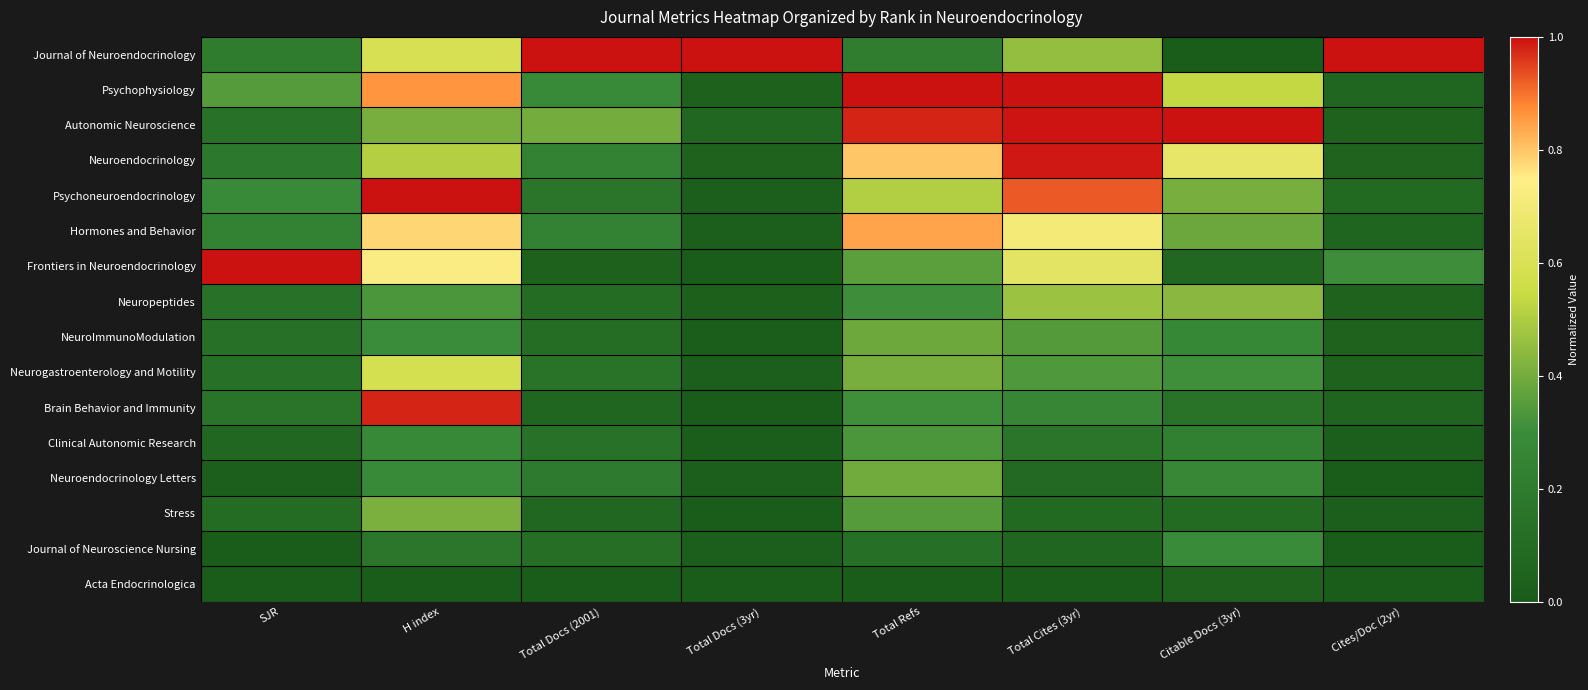

Reading left to right, extract all data points from this chart.

Journal of Neuroendocrinology: SJR=0.2	H index=0.6	Total Docs (2001)=1.0	Total Docs (3yr)=1.0	Total Refs=0.2	Total Cites (3yr)=0.5	Citable Docs (3yr)=0.0	Cites/Doc (2yr)=1.0
Psychophysiology: SJR=0.4	H index=0.9	Total Docs (2001)=0.3	Total Docs (3yr)=0.0	Total Refs=1.0	Total Cites (3yr)=1.0	Citable Docs (3yr)=0.5	Cites/Doc (2yr)=0.1
Autonomic Neuroscience: SJR=0.1	H index=0.4	Total Docs (2001)=0.4	Total Docs (3yr)=0.1	Total Refs=1.0	Total Cites (3yr)=1.0	Citable Docs (3yr)=1.0	Cites/Doc (2yr)=0.0
Neuroendocrinology: SJR=0.2	H index=0.5	Total Docs (2001)=0.2	Total Docs (3yr)=0.0	Total Refs=0.8	Total Cites (3yr)=1.0	Citable Docs (3yr)=0.7	Cites/Doc (2yr)=0.0
Psychoneuroendocrinology: SJR=0.3	H index=1.0	Total Docs (2001)=0.2	Total Docs (3yr)=0.0	Total Refs=0.5	Total Cites (3yr)=0.9	Citable Docs (3yr)=0.4	Cites/Doc (2yr)=0.1
Hormones and Behavior: SJR=0.2	H index=0.8	Total Docs (2001)=0.2	Total Docs (3yr)=0.0	Total Refs=0.8	Total Cites (3yr)=0.7	Citable Docs (3yr)=0.4	Cites/Doc (2yr)=0.1
Frontiers in Neuroendocrinology: SJR=1.0	H index=0.7	Total Docs (2001)=0.0	Total Docs (3yr)=0.0	Total Refs=0.4	Total Cites (3yr)=0.6	Citable Docs (3yr)=0.1	Cites/Doc (2yr)=0.3
Neuropeptides: SJR=0.1	H index=0.3	Total Docs (2001)=0.1	Total Docs (3yr)=0.0	Total Refs=0.3	Total Cites (3yr)=0.5	Citable Docs (3yr)=0.4	Cites/Doc (2yr)=0.0
NeuroImmunoModulation: SJR=0.1	H index=0.3	Total Docs (2001)=0.1	Total Docs (3yr)=0.0	Total Refs=0.4	Total Cites (3yr)=0.3	Citable Docs (3yr)=0.3	Cites/Doc (2yr)=0.0
Neurogastroenterology and Motility: SJR=0.1	H index=0.6	Total Docs (2001)=0.2	Total Docs (3yr)=0.0	Total Refs=0.4	Total Cites (3yr)=0.3	Citable Docs (3yr)=0.3	Cites/Doc (2yr)=0.0
Brain Behavior and Immunity: SJR=0.2	H index=1.0	Total Docs (2001)=0.1	Total Docs (3yr)=0.0	Total Refs=0.3	Total Cites (3yr)=0.3	Citable Docs (3yr)=0.1	Cites/Doc (2yr)=0.1
Clinical Autonomic Research: SJR=0.1	H index=0.3	Total Docs (2001)=0.1	Total Docs (3yr)=0.0	Total Refs=0.3	Total Cites (3yr)=0.2	Citable Docs (3yr)=0.2	Cites/Doc (2yr)=0.0
Neuroendocrinology Letters: SJR=0.0	H index=0.3	Total Docs (2001)=0.2	Total Docs (3yr)=0.0	Total Refs=0.4	Total Cites (3yr)=0.1	Citable Docs (3yr)=0.3	Cites/Doc (2yr)=0.0
Stress: SJR=0.1	H index=0.4	Total Docs (2001)=0.1	Total Docs (3yr)=0.0	Total Refs=0.3	Total Cites (3yr)=0.1	Citable Docs (3yr)=0.1	Cites/Doc (2yr)=0.0
Journal of Neuroscience Nursing: SJR=0.0	H index=0.2	Total Docs (2001)=0.1	Total Docs (3yr)=0.0	Total Refs=0.1	Total Cites (3yr)=0.1	Citable Docs (3yr)=0.3	Cites/Doc (2yr)=0.0
Acta Endocrinologica: SJR=0.0	H index=0.0	Total Docs (2001)=0.0	Total Docs (3yr)=0.0	Total Refs=0.0	Total Cites (3yr)=0.0	Citable Docs (3yr)=0.0	Cites/Doc (2yr)=0.0